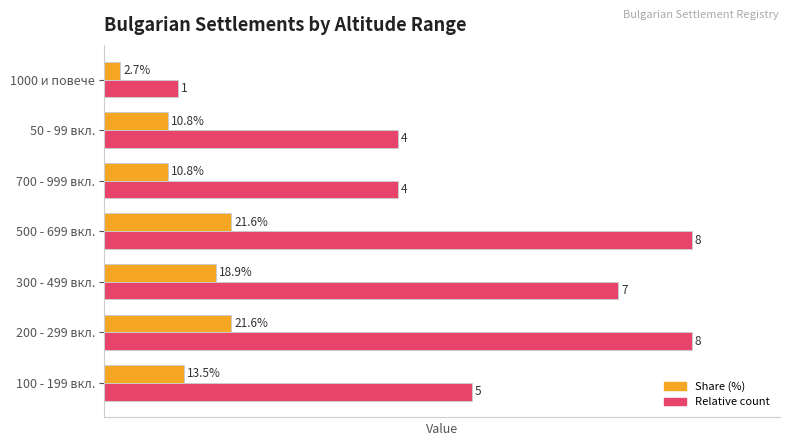

At which label does Relative count reach its minimum?

1000 и повече